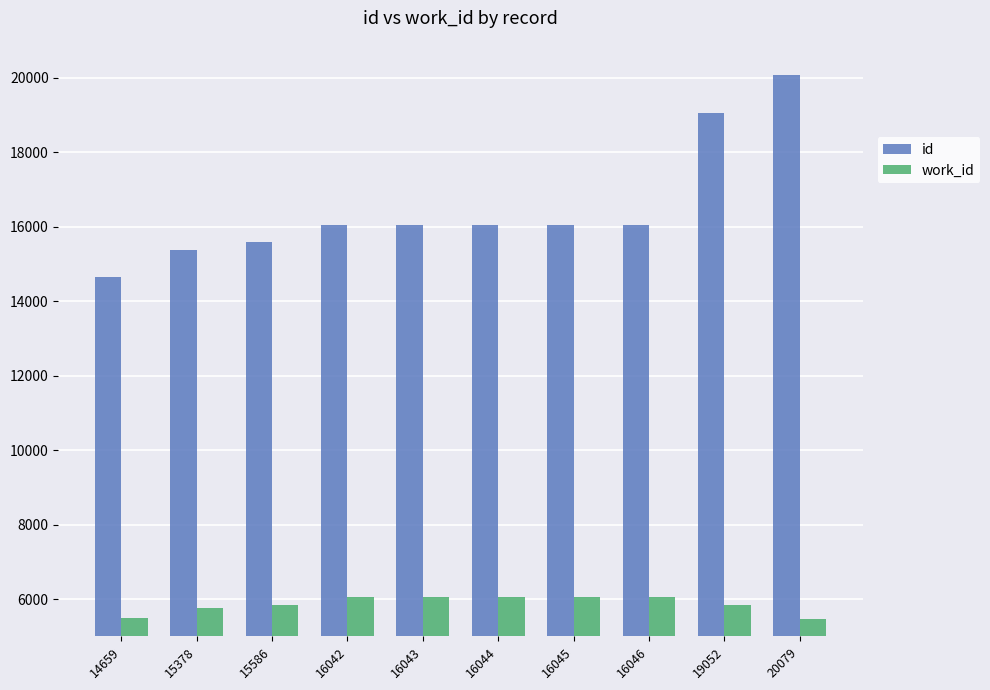

What is the smallest value displayed?

5471